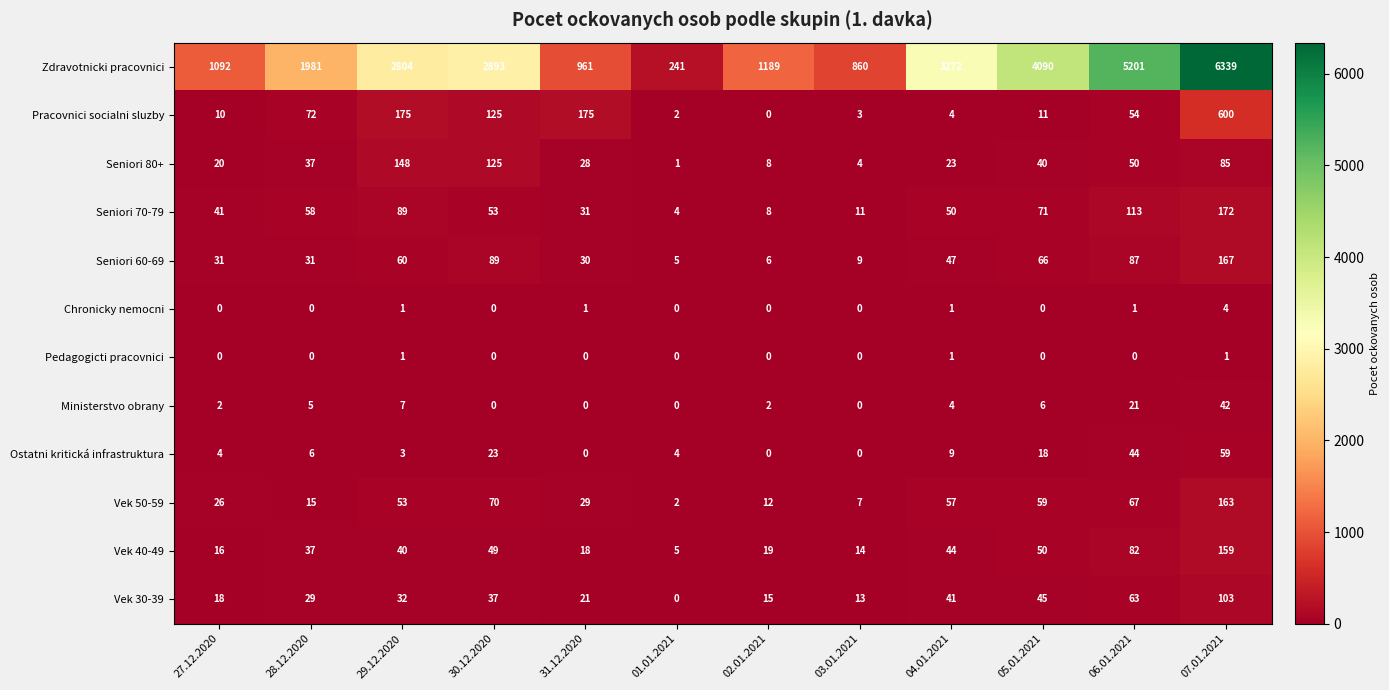

Count the number of data series in this chart.

12